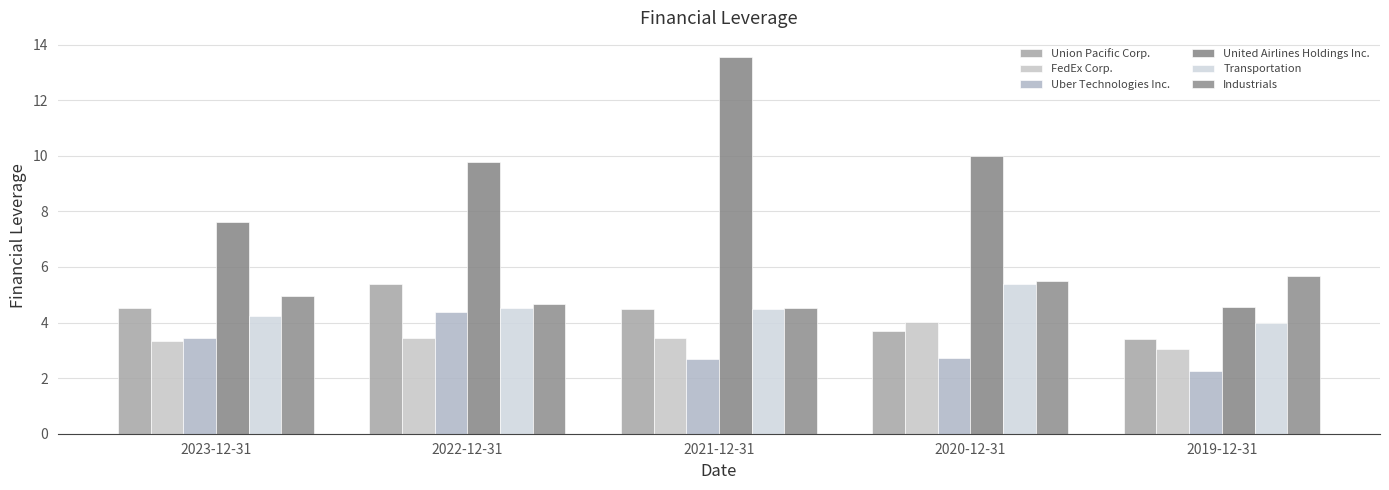

Which series has the largest total across all categories?

United Airlines Holdings Inc.